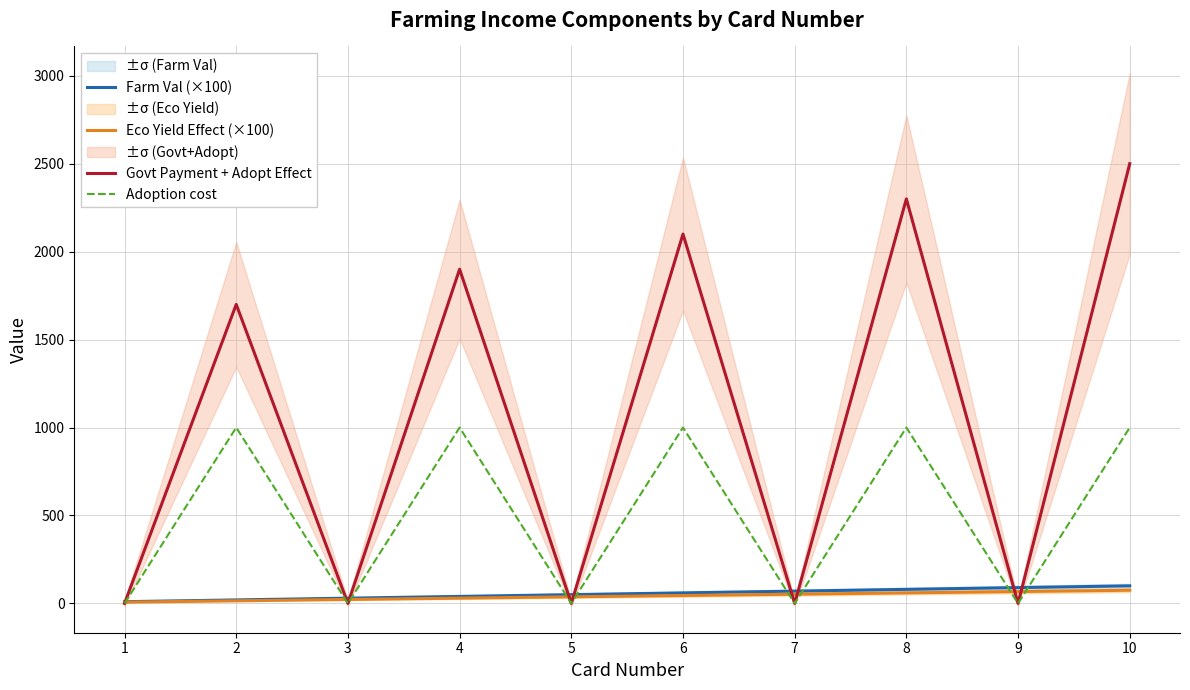

True or false: Eco Yield Effect (×100) and Farm Val (×100) intersect in this chart.

False